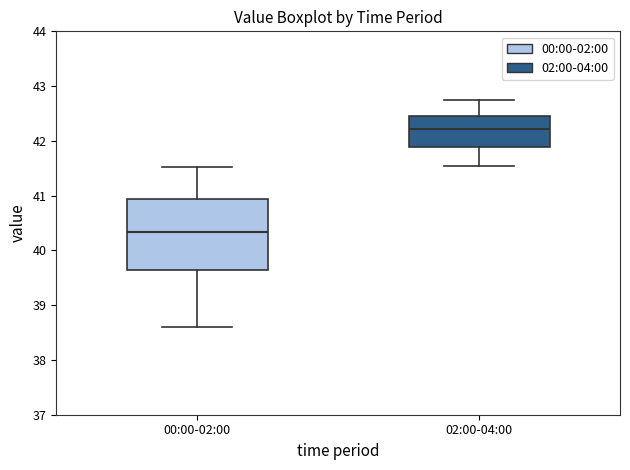

Reading left to right, read every box against the y-axis: the position of its median line, the range the box covers, and the ends of its whiskers. The values are not printed on the chart, so give them approximately, as read against the axis.

00:00-02:00: median 40.3, box 39.6 to 40.9, whiskers 38.6 to 41.5
02:00-04:00: median 42.2, box 41.9 to 42.5, whiskers 41.6 to 42.8